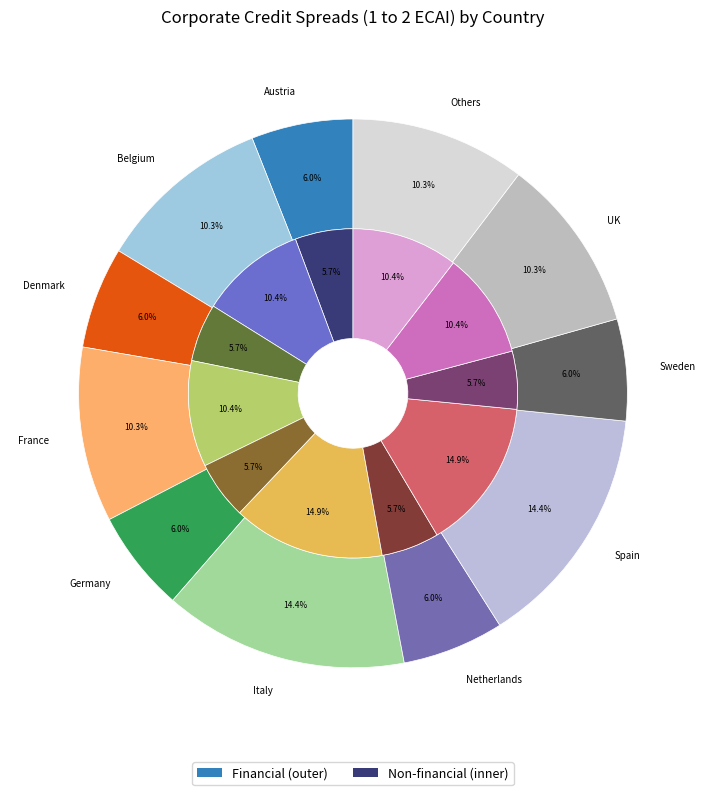

To the nearest percent, what portion does Others represent?

10%